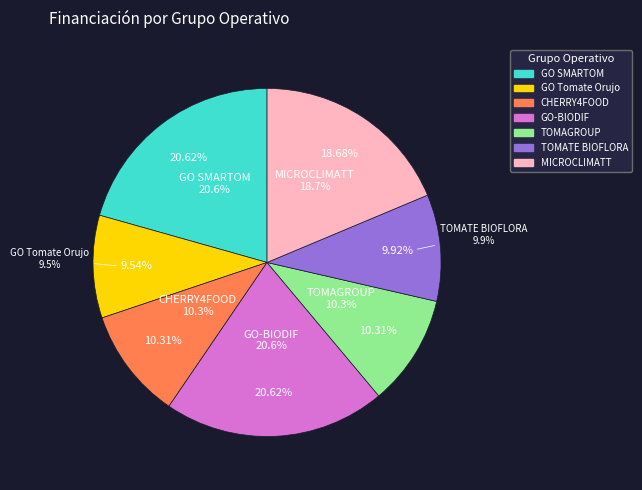

Is there any slice that represents more than half of the pie?

No